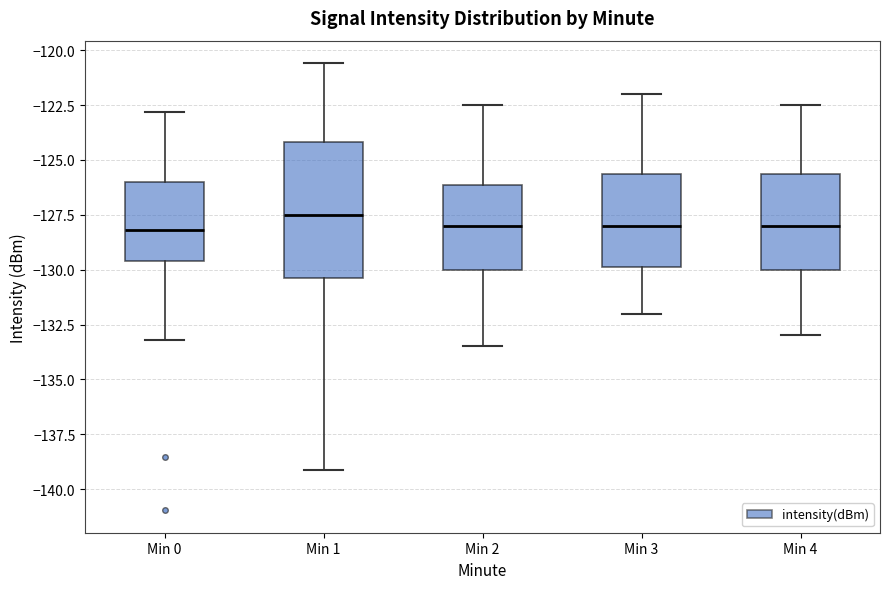

Reading left to right, read every box against the y-axis: the position of its median line, the range the box covers, and the ends of its whiskers. The values are not printed on the chart, so give them approximately, as read against the axis.

Min 0: median -128.0, box -129.5 to -126.0, whiskers -133.0 to -123.0
Min 1: median -127.5, box -130.5 to -124.0, whiskers -139.0 to -120.5
Min 2: median -128.0, box -130.0 to -126.0, whiskers -133.5 to -122.5
Min 3: median -128.0, box -130.0 to -125.5, whiskers -132.0 to -122.0
Min 4: median -128.0, box -130.0 to -125.5, whiskers -133.0 to -122.5